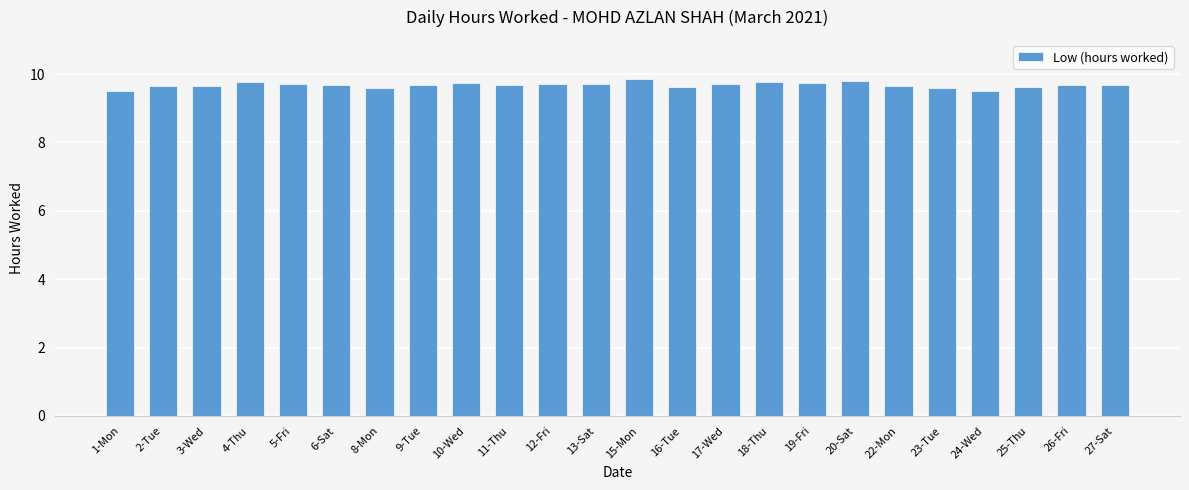

Count the values in the range 9 to 10.

24